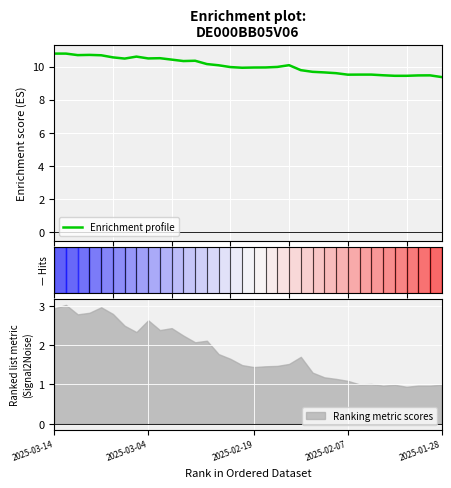

The chart shows a value of 3.7 at 29. True or false?

False